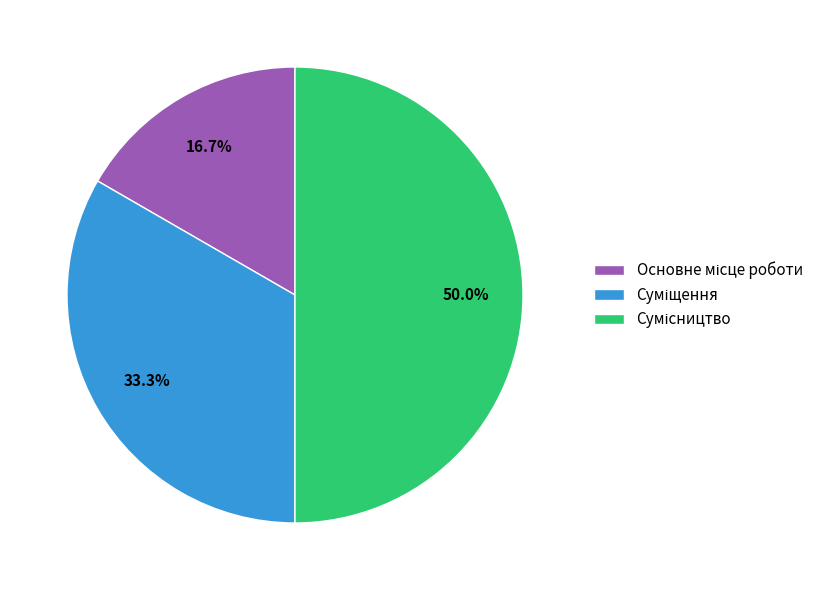

Rank the categories by value from lowest to highest.

Основне місце роботи, Суміщення, Сумісництво